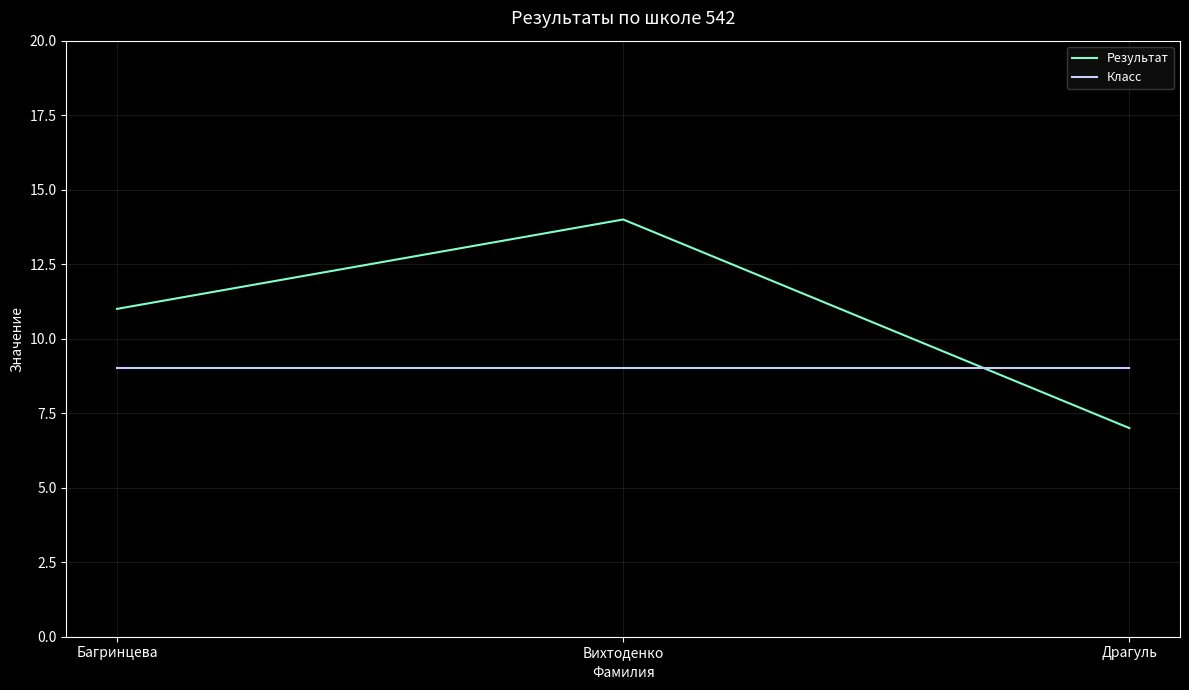

What are all the series names shown in the legend?

Результат, Класс